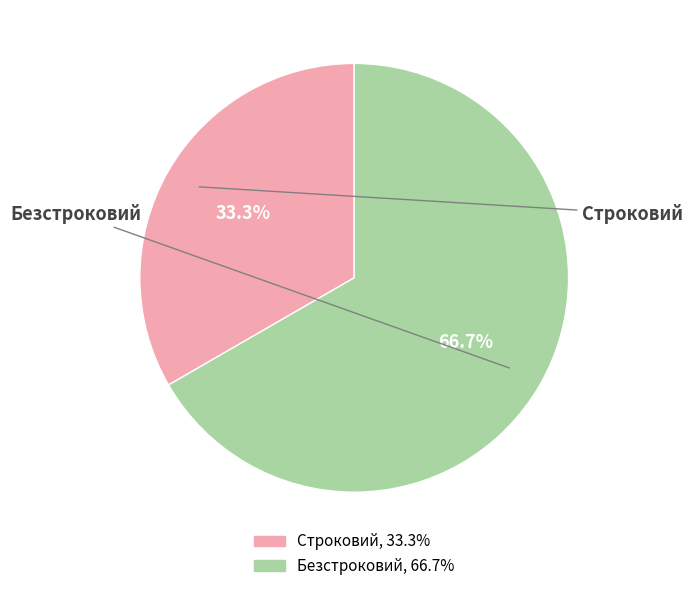

The Безстроковий slice represents 67% of the pie. True or false?

True